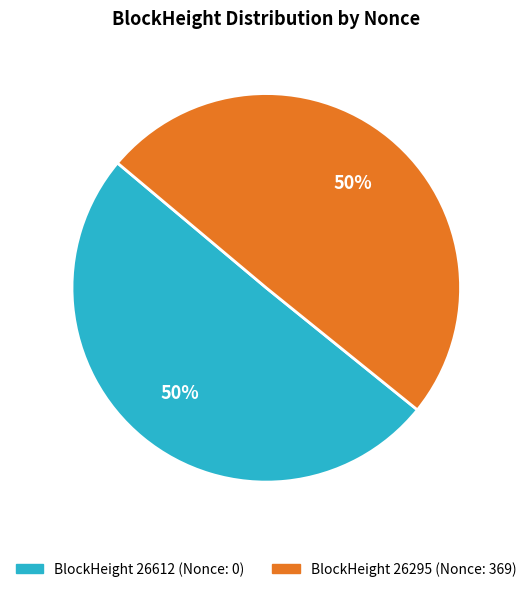

To the nearest percent, what is the average slice percentage?

50%